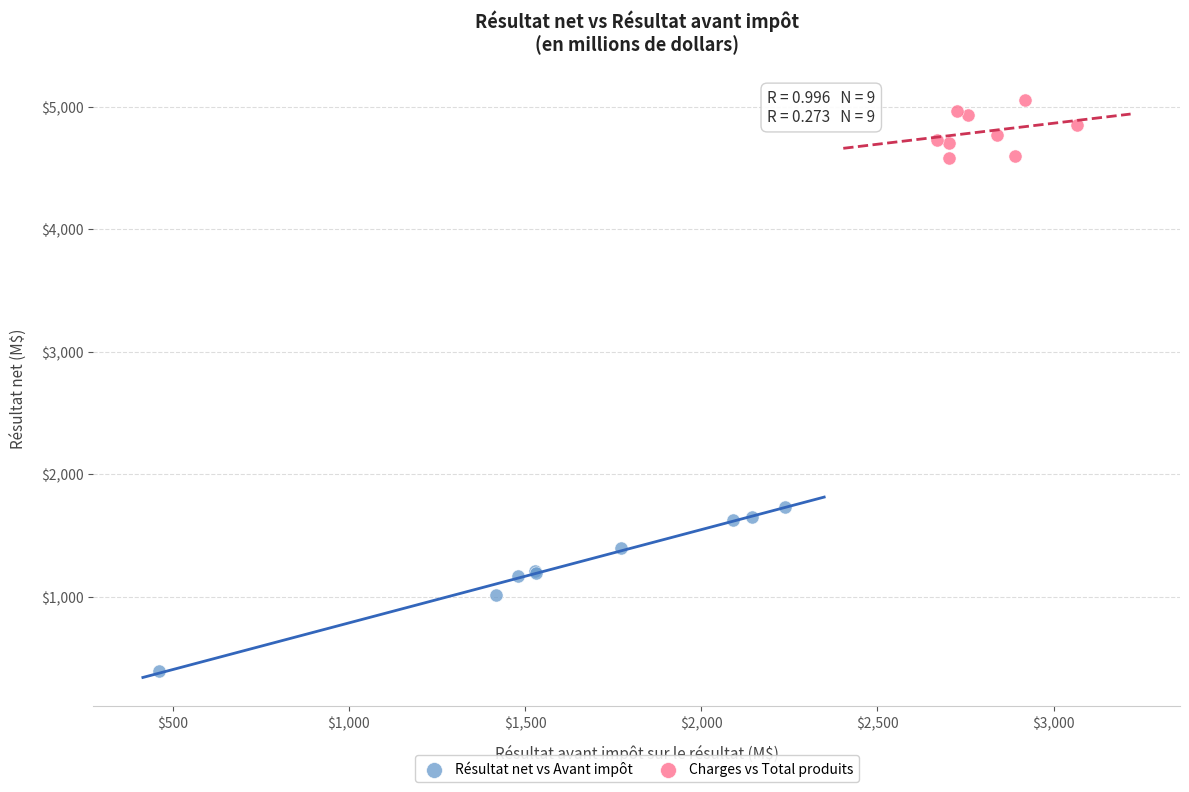

What are all the series names shown in the legend?

Résultat net vs Avant impôt, Charges vs Total produits